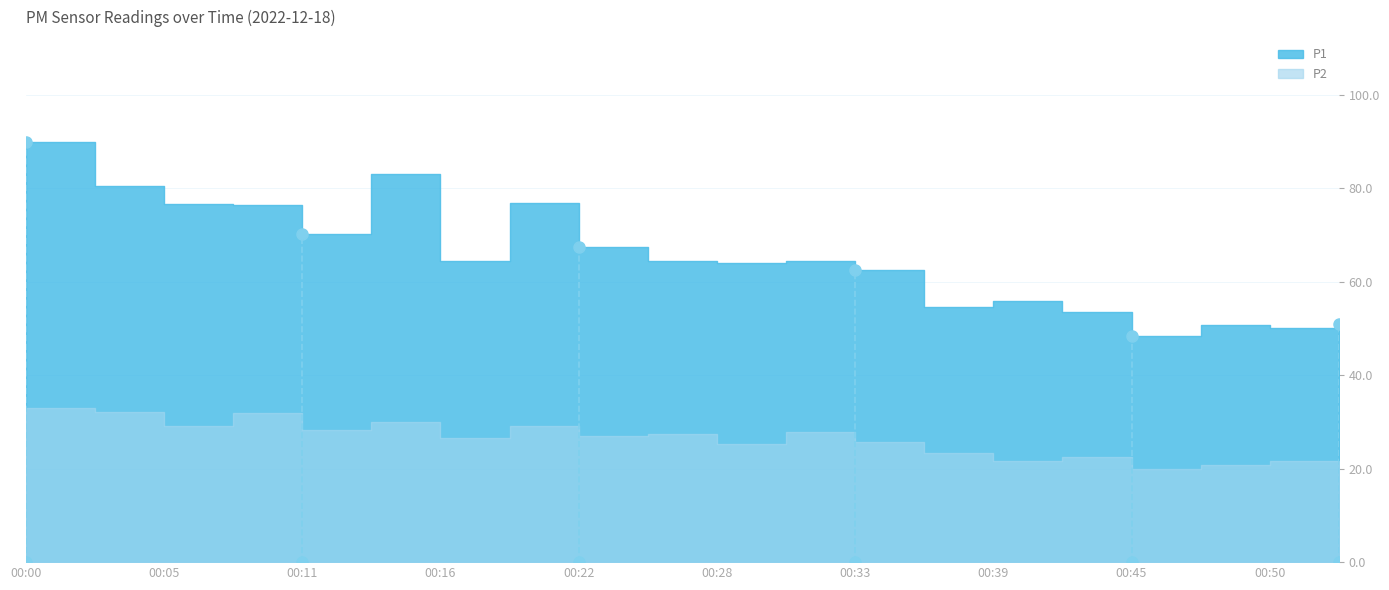

True or false: P2 and P1 intersect in this chart.

False